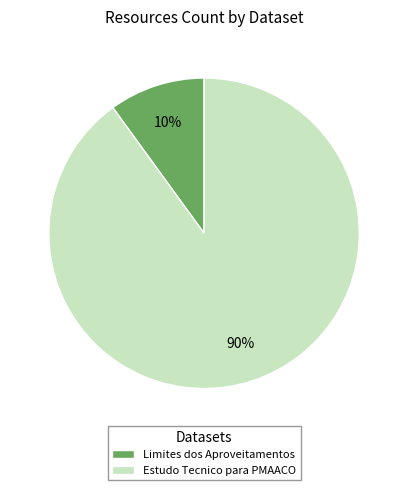

To the nearest percent, what percentage of the pie is Limites dos Aproveitamentos?

10%